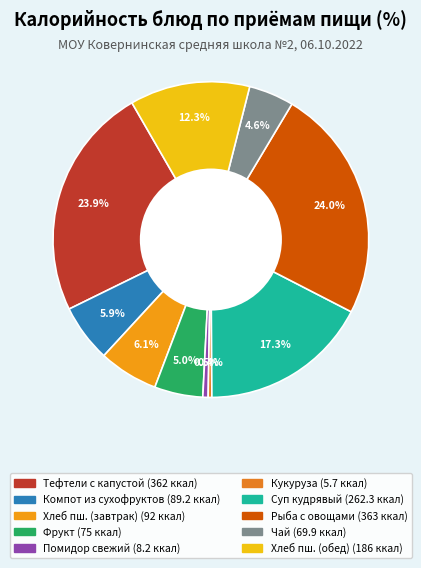

How many segments does this pie chart have?

10